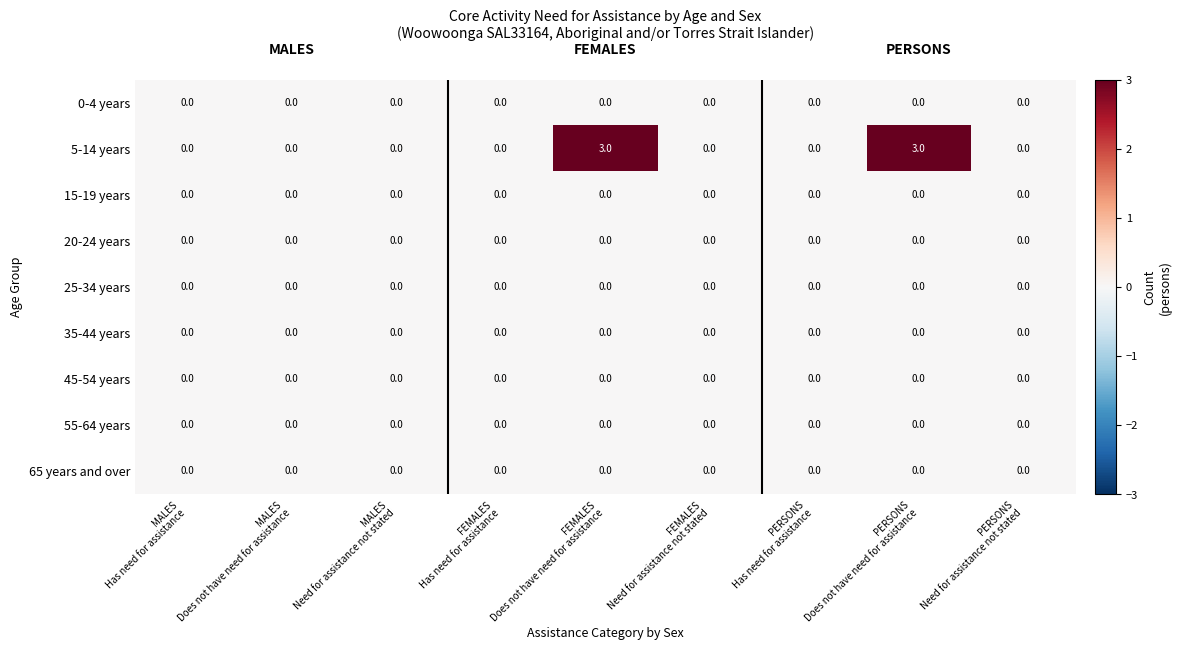

Which series has the widest spread of values?

5-14 years